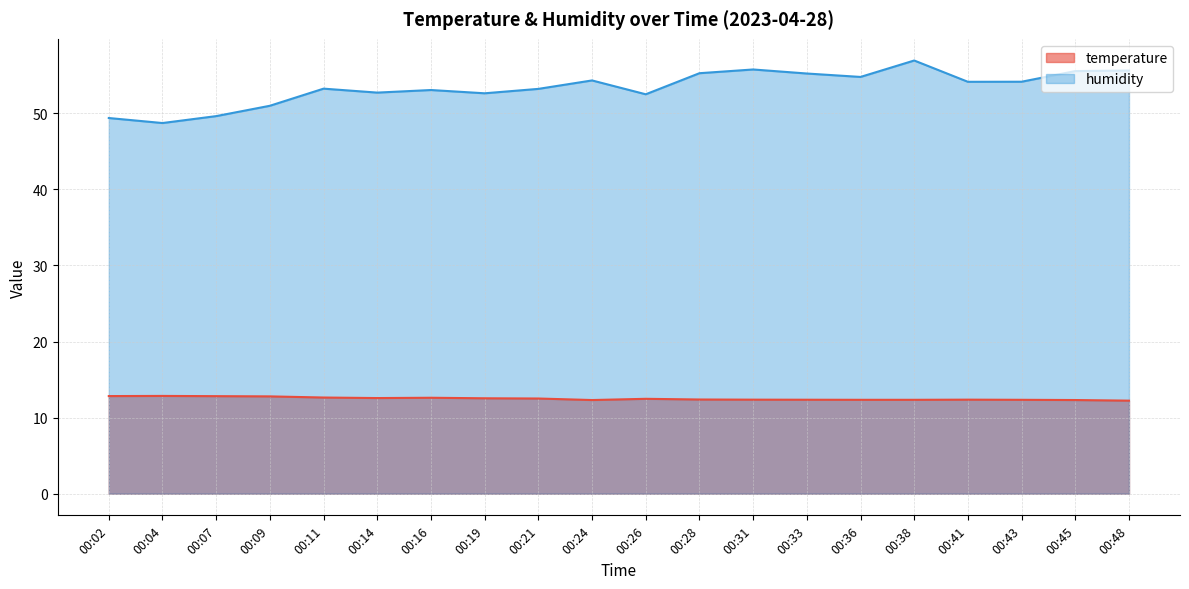

What are all the series names shown in the legend?

temperature, humidity